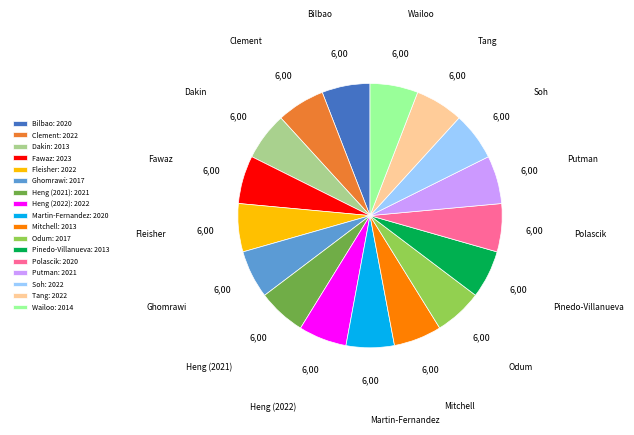

How many segments does this pie chart have?

17